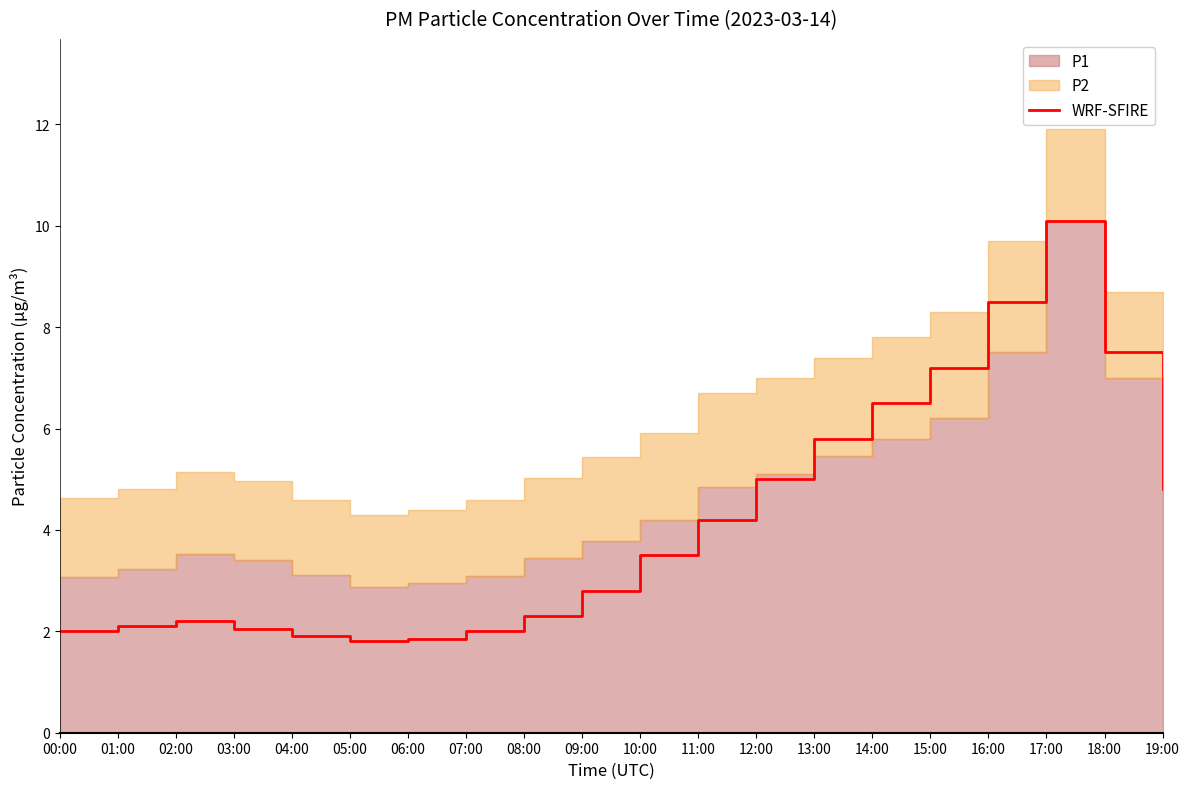

What is the difference between the values at 18:00 and 16:00?

1.0